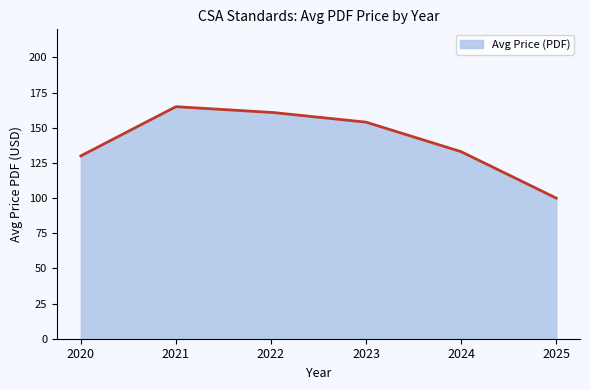

What is the minimum value shown in the chart?

100.0